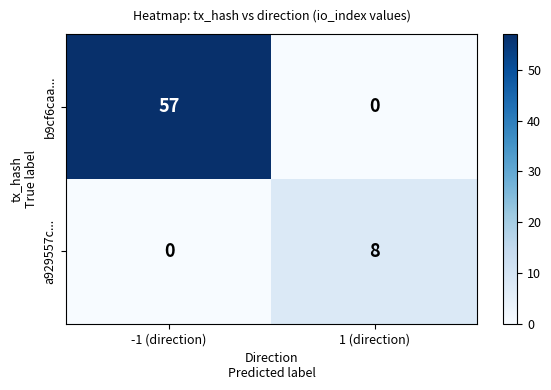

List the series in order of their overall mean, highest first.

b9cf6caa..., a929557c...